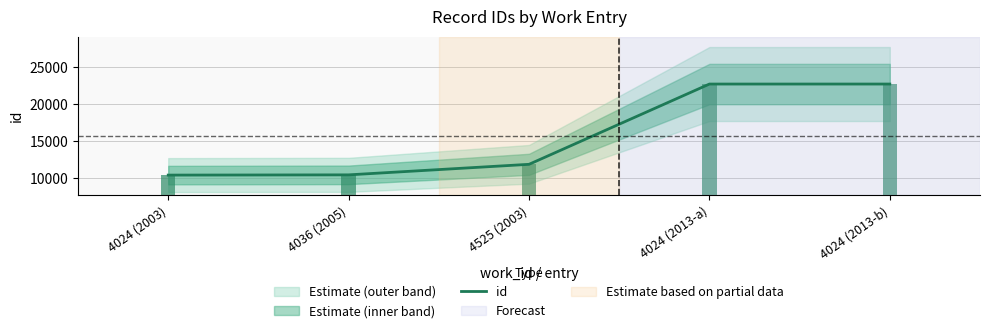

Reading right to left, list all the values displayed in this chart.

22716	22715	11876	10453	10421